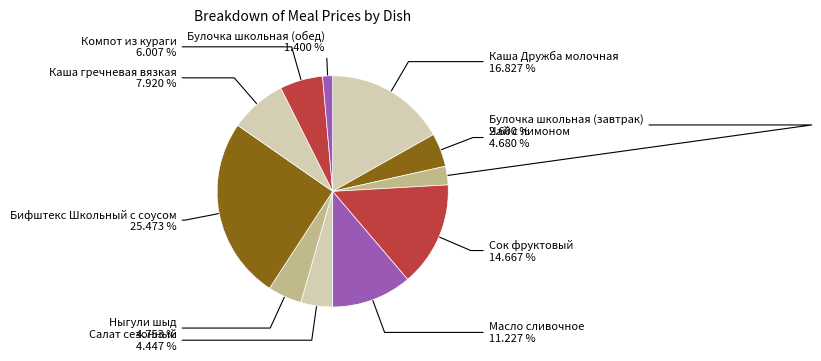

How many segments does this pie chart have?

11